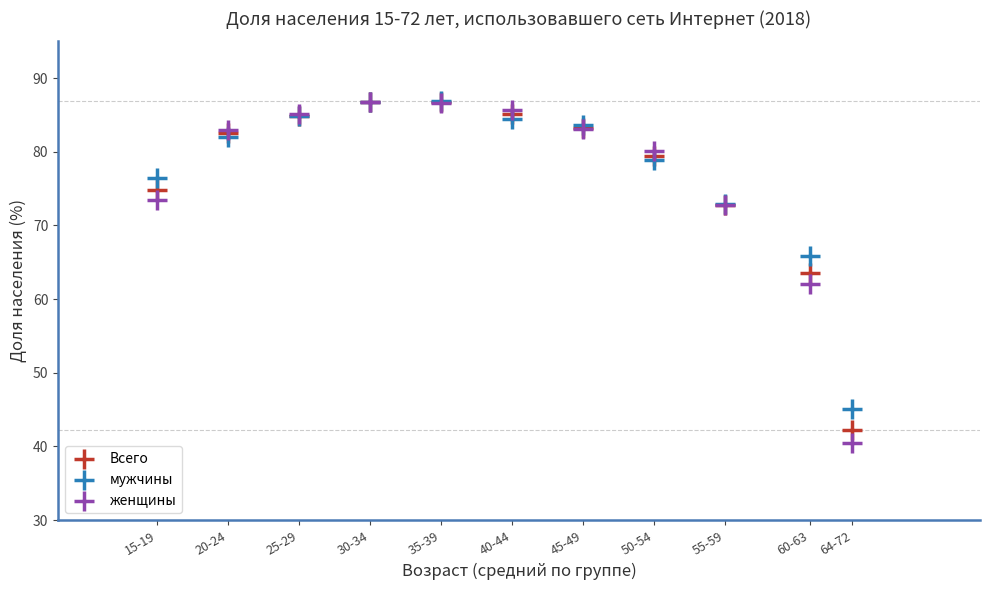

What are all the series names shown in the legend?

Всего, мужчины, женщины